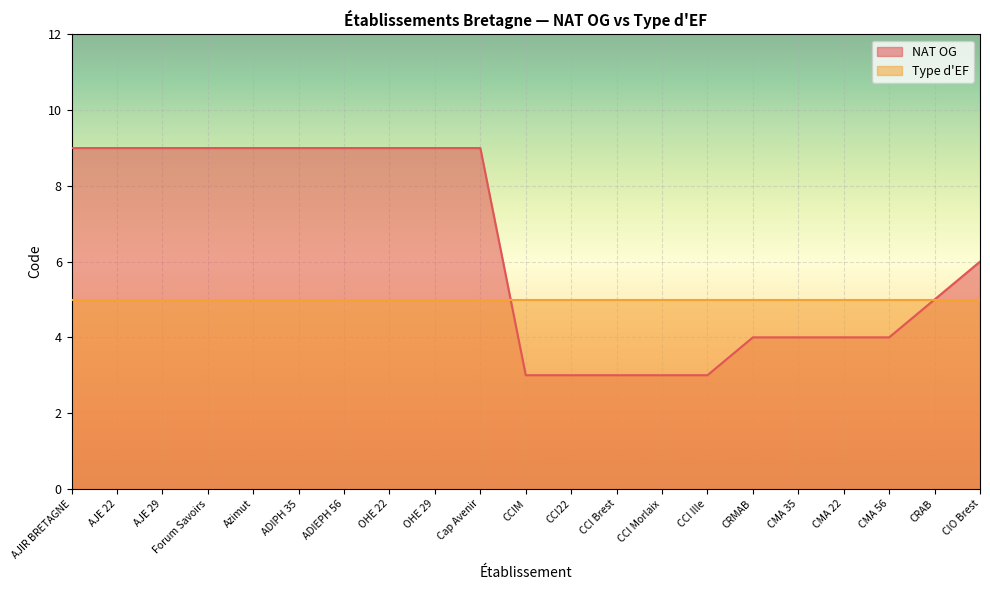

Which has a higher value, ADIPH 35 or OHE 22?

ADIPH 35